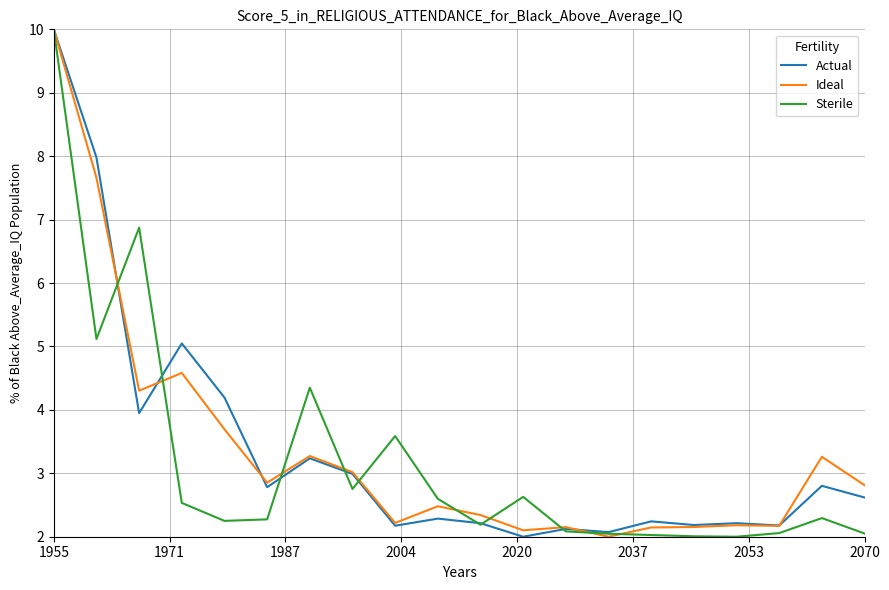

What is the greatest value displayed?

10.0